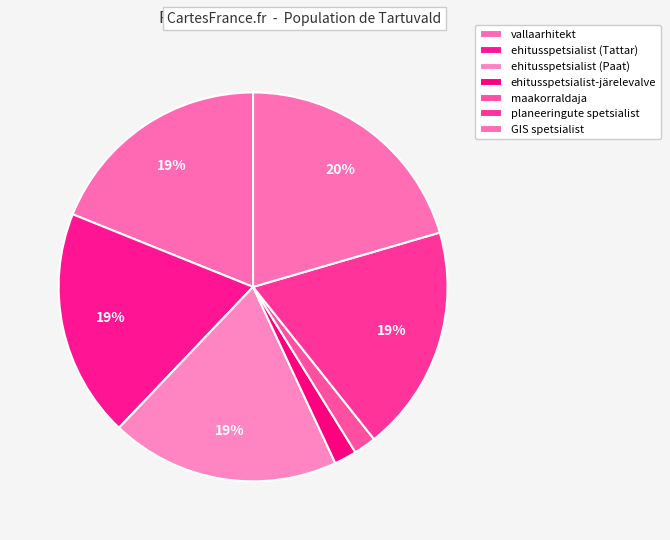

What is the largest slice in the pie chart?

GIS spetsialist